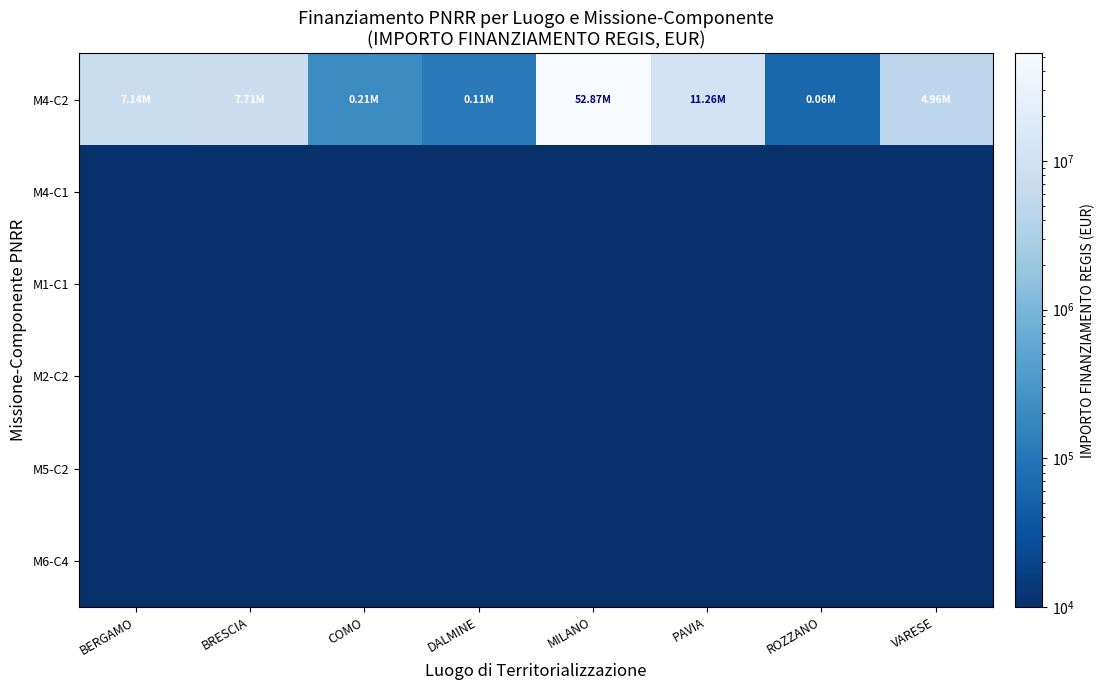

Between BERGAMO and MILANO, which series saw the biggest shift?

M4-C2